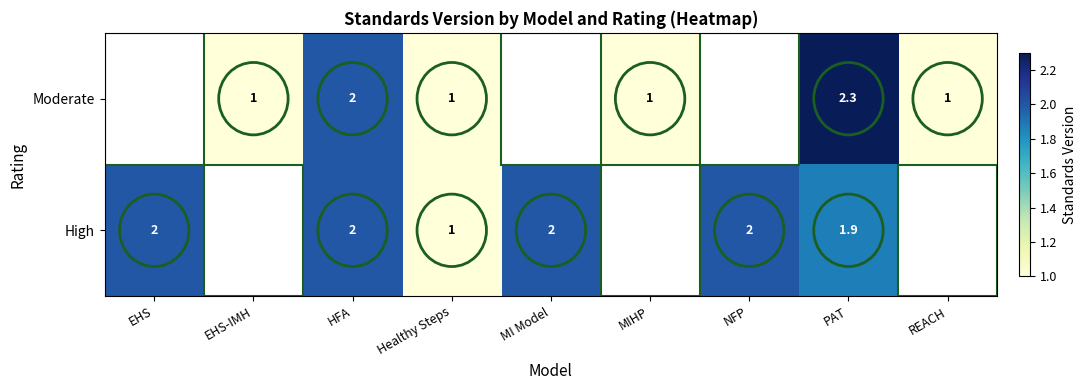

The Moderate series shows 1.0 at EHS-IMH. True or false?

True